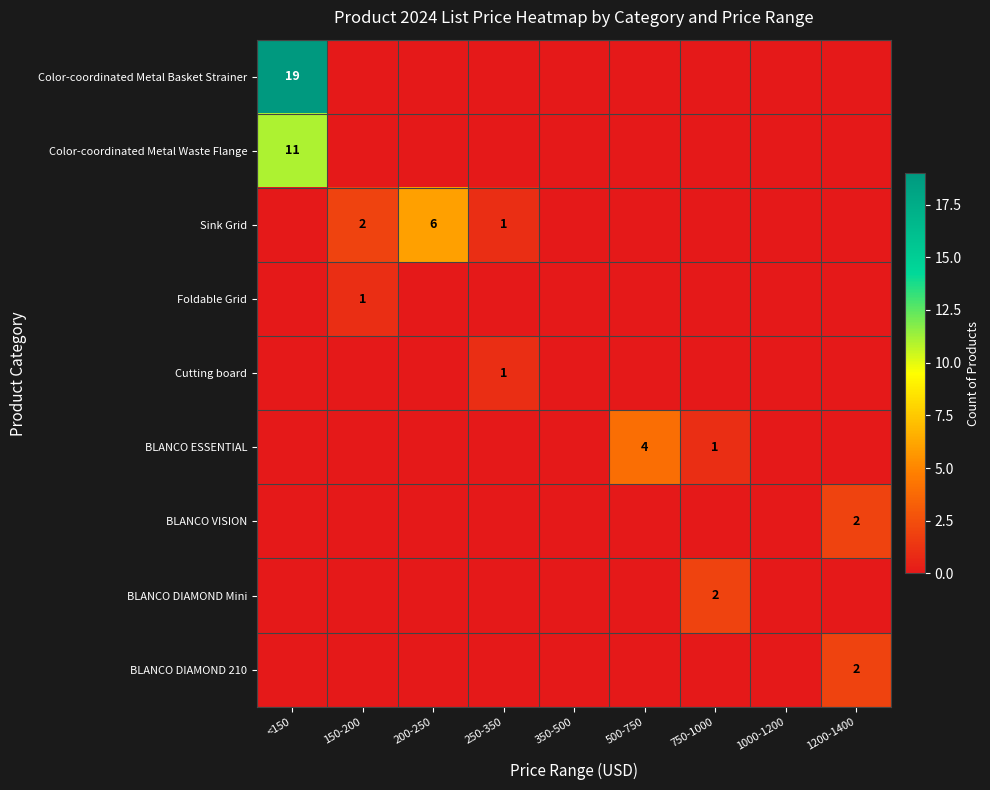

The BLANCO VISION series shows 2 at 1200-1400. True or false?

True